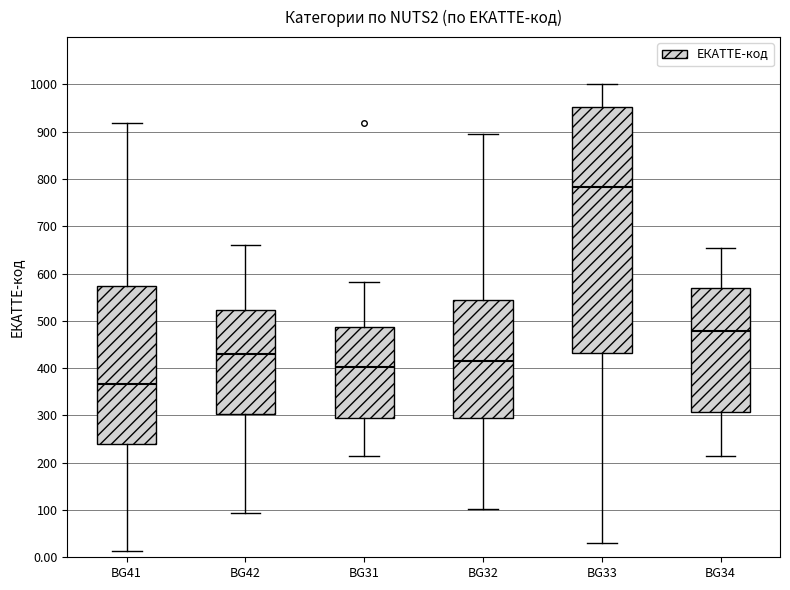

Reading left to right, transcribe this box plot: for each box, give where its median line is, the range the box spans, and where its two whiskers end, as read against the y-axis. The values are not printed on the chart, so give them approximately, as read against the axis.

BG41: median 370, box 240 to 570, whiskers 10 to 920
BG42: median 430, box 300 to 520, whiskers 90 to 660
BG31: median 400, box 300 to 490, whiskers 220 to 580
BG32: median 420, box 300 to 550, whiskers 100 to 900
BG33: median 780, box 430 to 950, whiskers 30 to 1000
BG34: median 480, box 310 to 570, whiskers 220 to 660